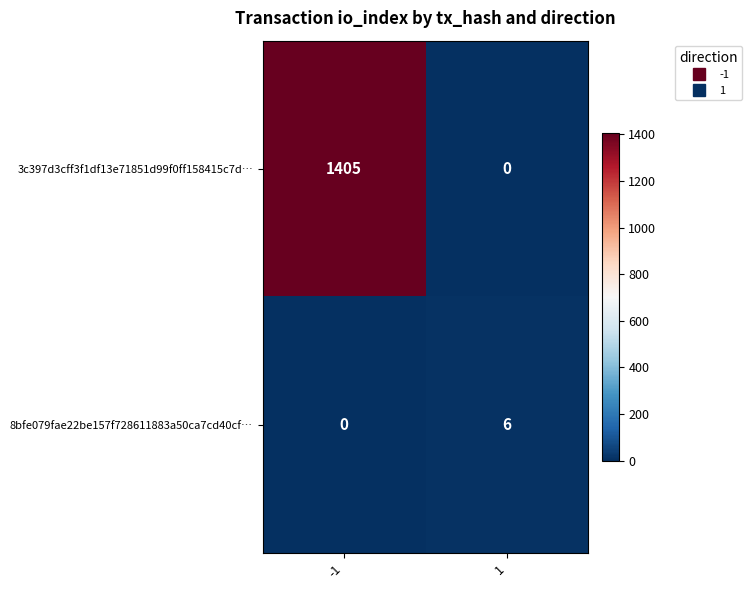

What is the maximum value shown in the chart?

1405